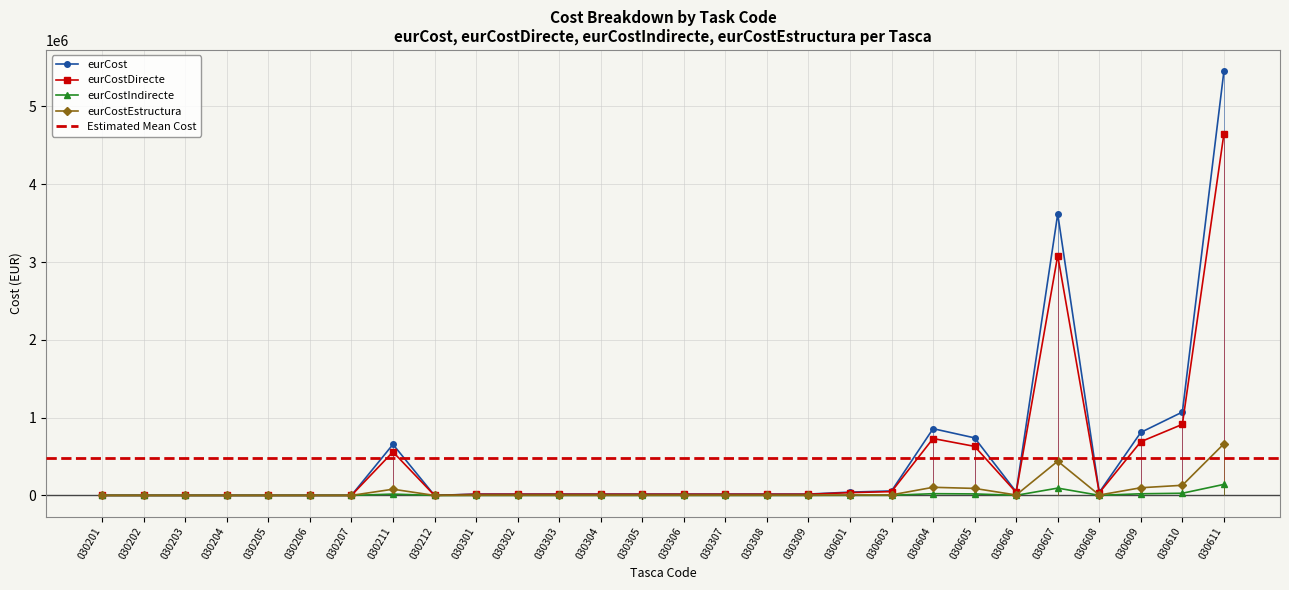

Between 030203 and 030606, which series saw the biggest shift?

eurCostDirecte